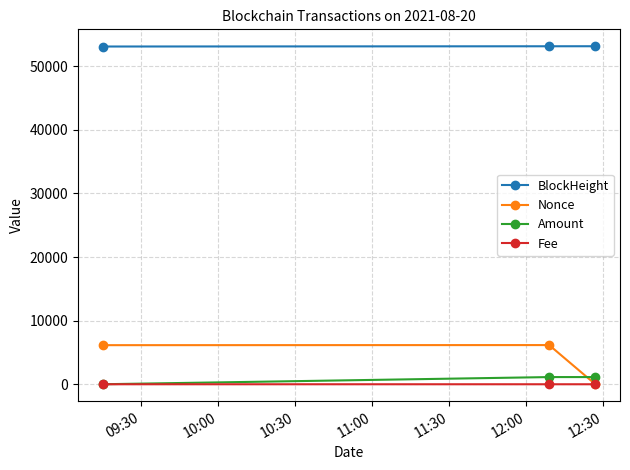

What is the greatest value displayed?

53134.0